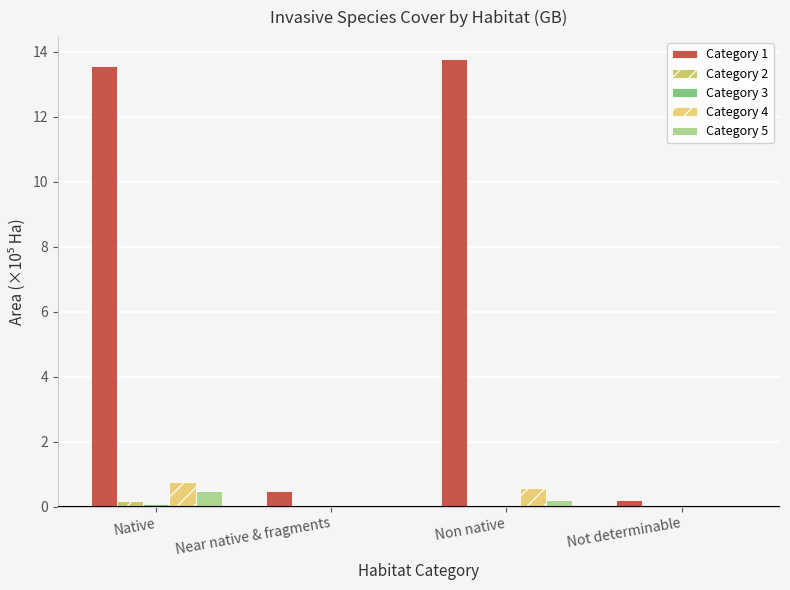

True or false: Category 1 has a value of 13.8 at Non native.

True